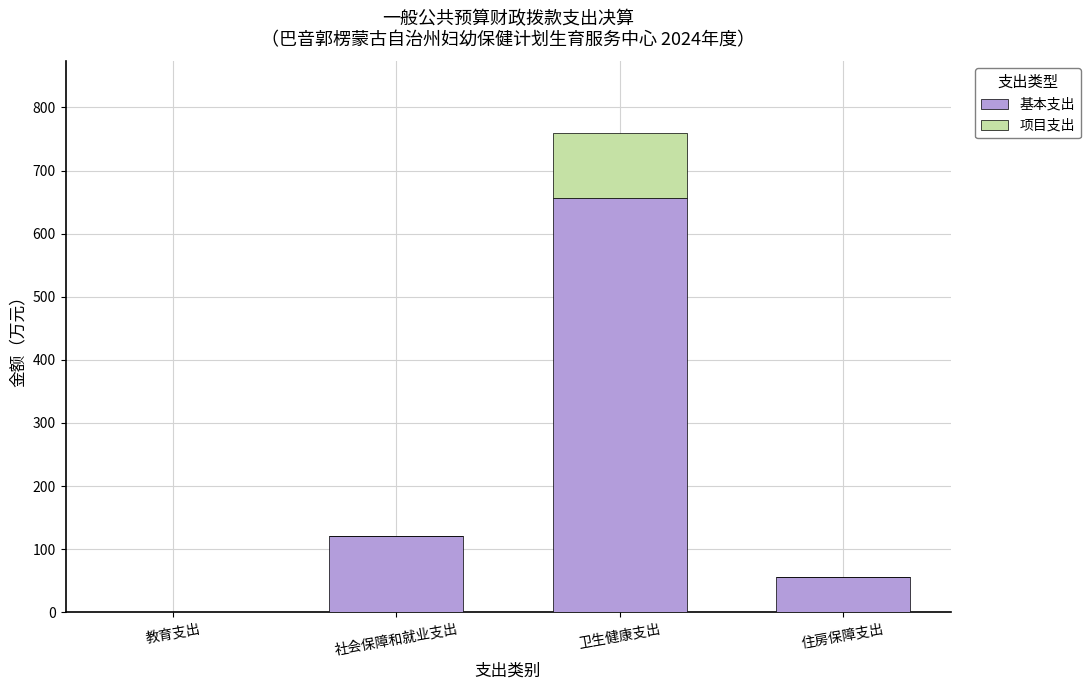

Reading left to right, transcribe the values for 基本支出.

教育支出=0.1	社会保障和就业支出=120.9	卫生健康支出=657.0	住房保障支出=56.1